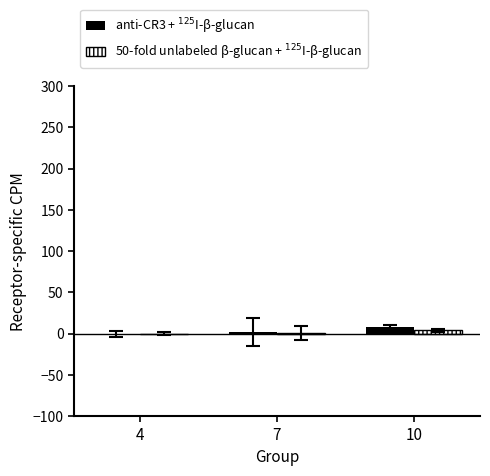

How many data points in anti-CR3 + $^{125}$I-β-glucan are above 1?

2